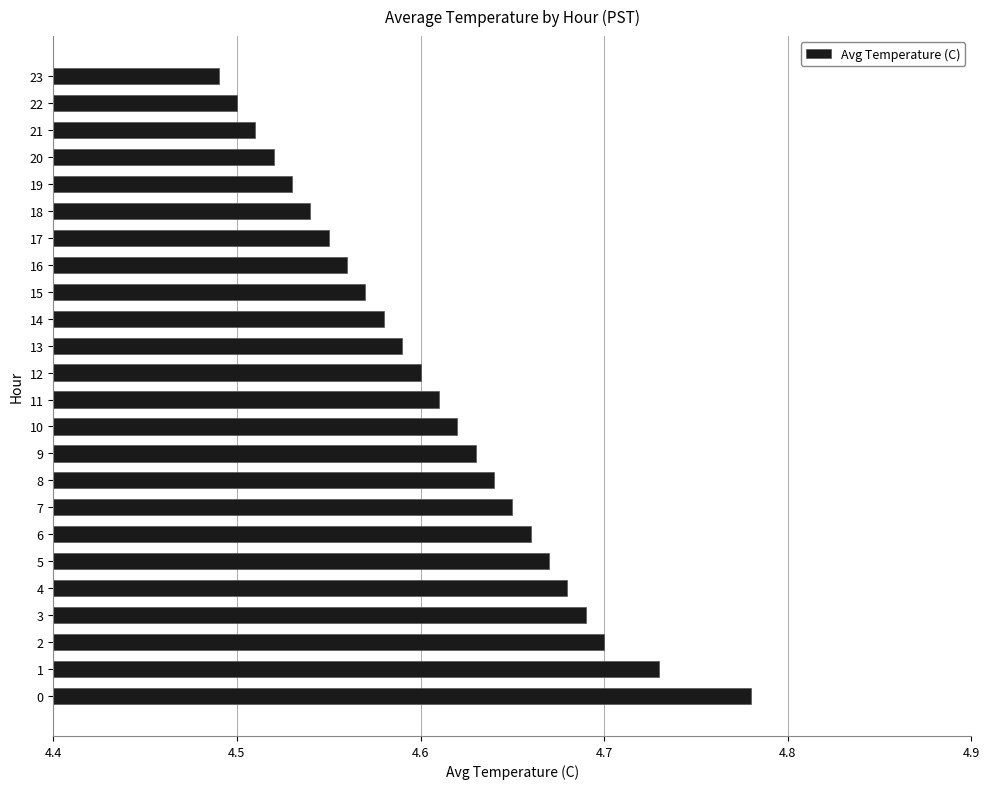

Approximately how many times larger is the value at 14 compared to 8?

1.0